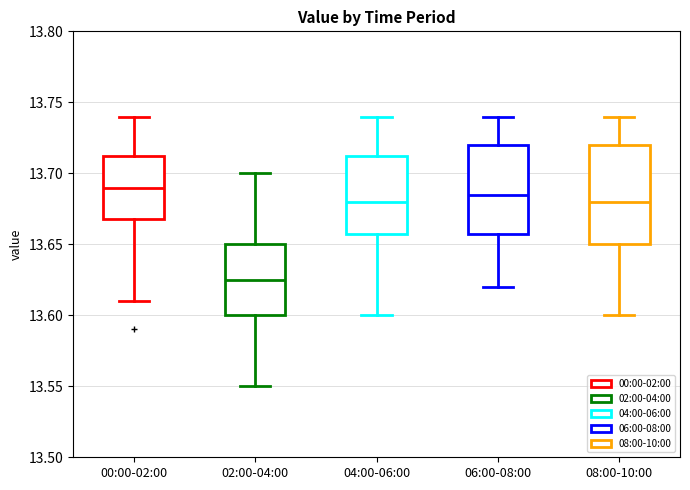

Reading left to right, transcribe this box plot: for each box, give where its median line is, the range the box spans, and where its two whiskers end, as read against the y-axis. The values are not printed on the chart, so give them approximately, as read against the axis.

00:00-02:00: median 13.690, box 13.670 to 13.715, whiskers 13.610 to 13.740
02:00-04:00: median 13.625, box 13.600 to 13.650, whiskers 13.550 to 13.700
04:00-06:00: median 13.680, box 13.660 to 13.715, whiskers 13.600 to 13.740
06:00-08:00: median 13.685, box 13.660 to 13.720, whiskers 13.620 to 13.740
08:00-10:00: median 13.680, box 13.650 to 13.720, whiskers 13.600 to 13.740